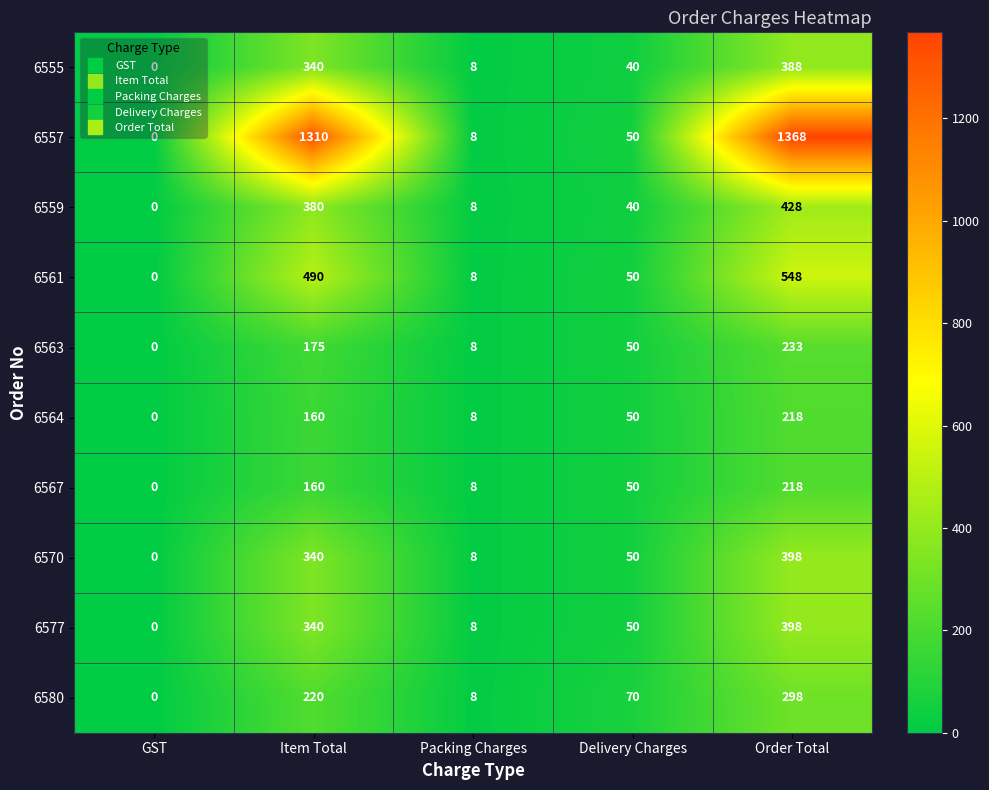

Count the number of categories in the chart.

5